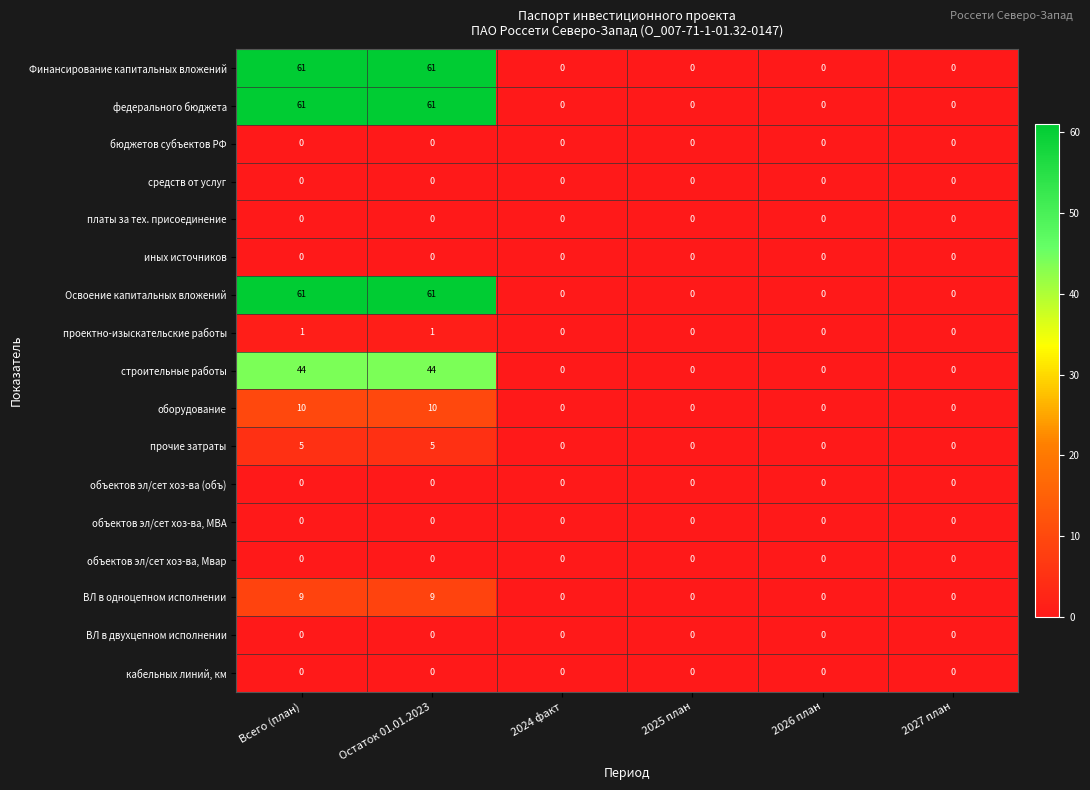

Count the Освоение капитальных вложений values in the range 0 to 61.

6